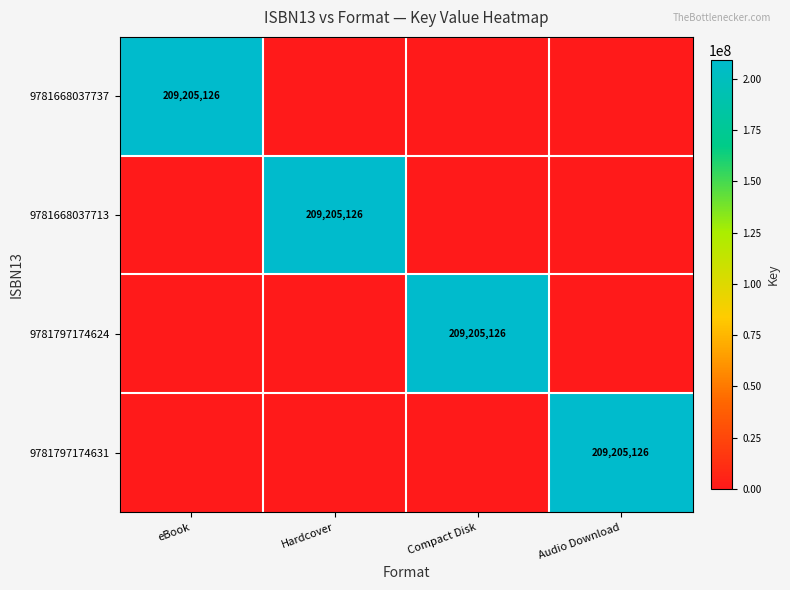

At which category is the sum across all series the highest?

eBook